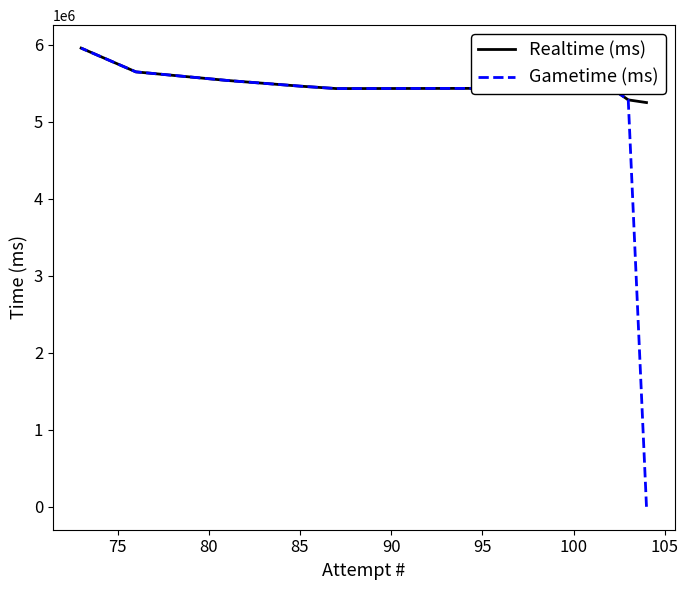

Which series has the widest spread of values?

Gametime (ms)